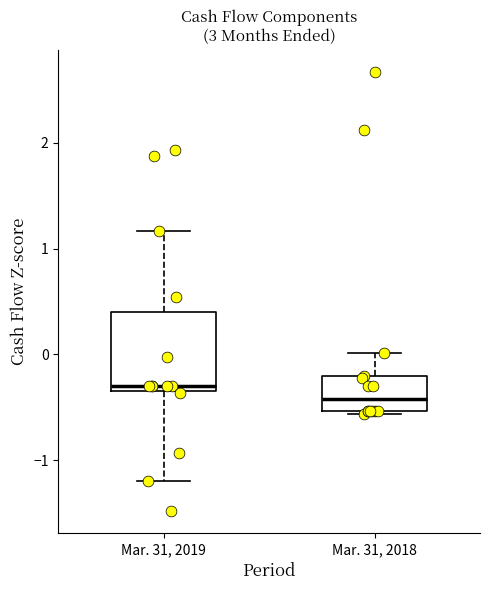

Reading left to right, transcribe this box plot: for each box, give where its median line is, the range the box spans, and where its two whiskers end, as read against the y-axis. The values are not printed on the chart, so give them approximately, as read against the axis.

Mar. 31, 2019: median -0.3 (just above the box's lower edge), box -0.3 to 0.4, whiskers -1.2 to 1.2
Mar. 31, 2018: median -0.4, box -0.5 to -0.2, whiskers -0.6 to 0.0